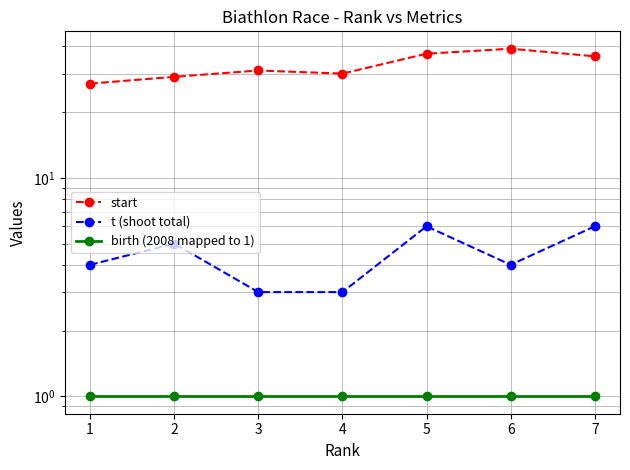

What is the sum of all start values?

229